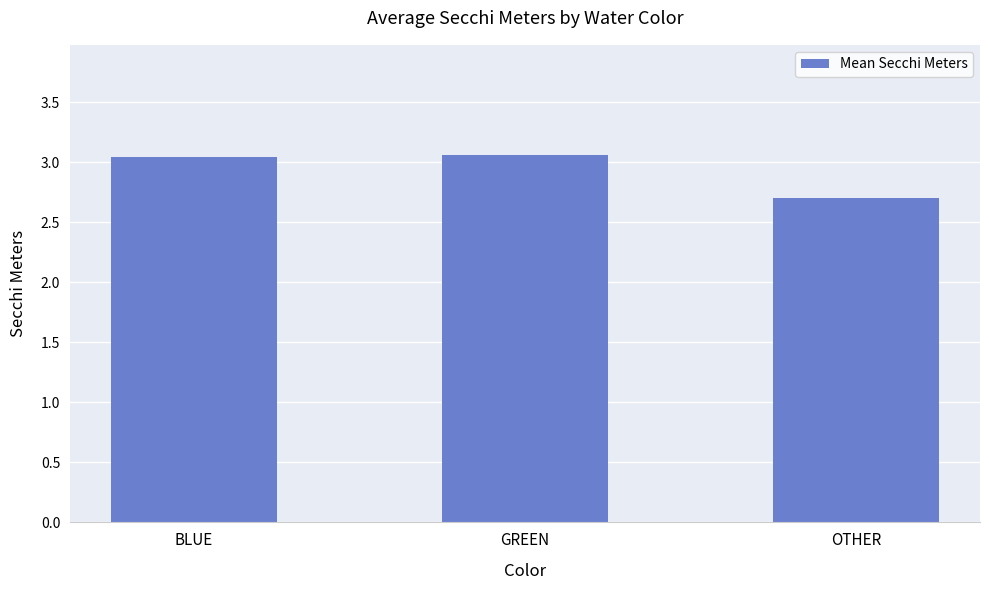

What is the ratio of the value at BLUE to the value at OTHER?

1.1